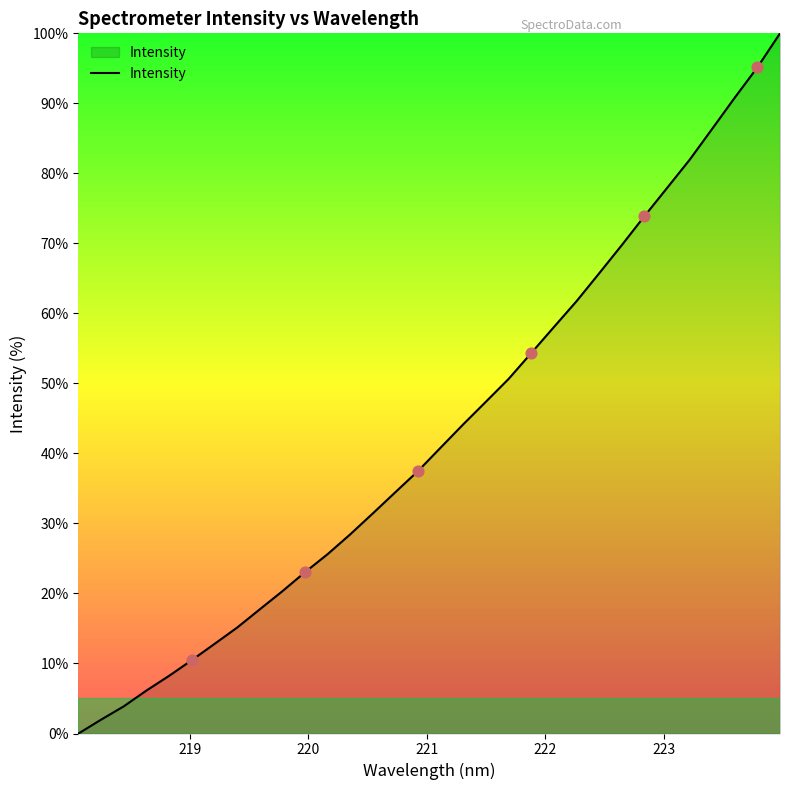

What is the greatest value displayed?

100.0